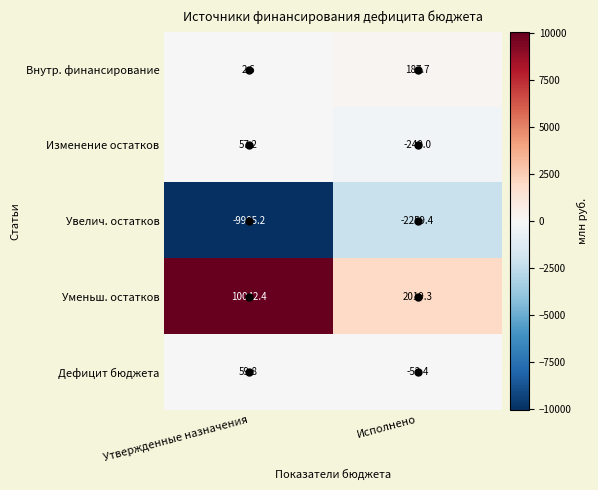

Which series has the largest total across all categories?

Уменьш. остатков